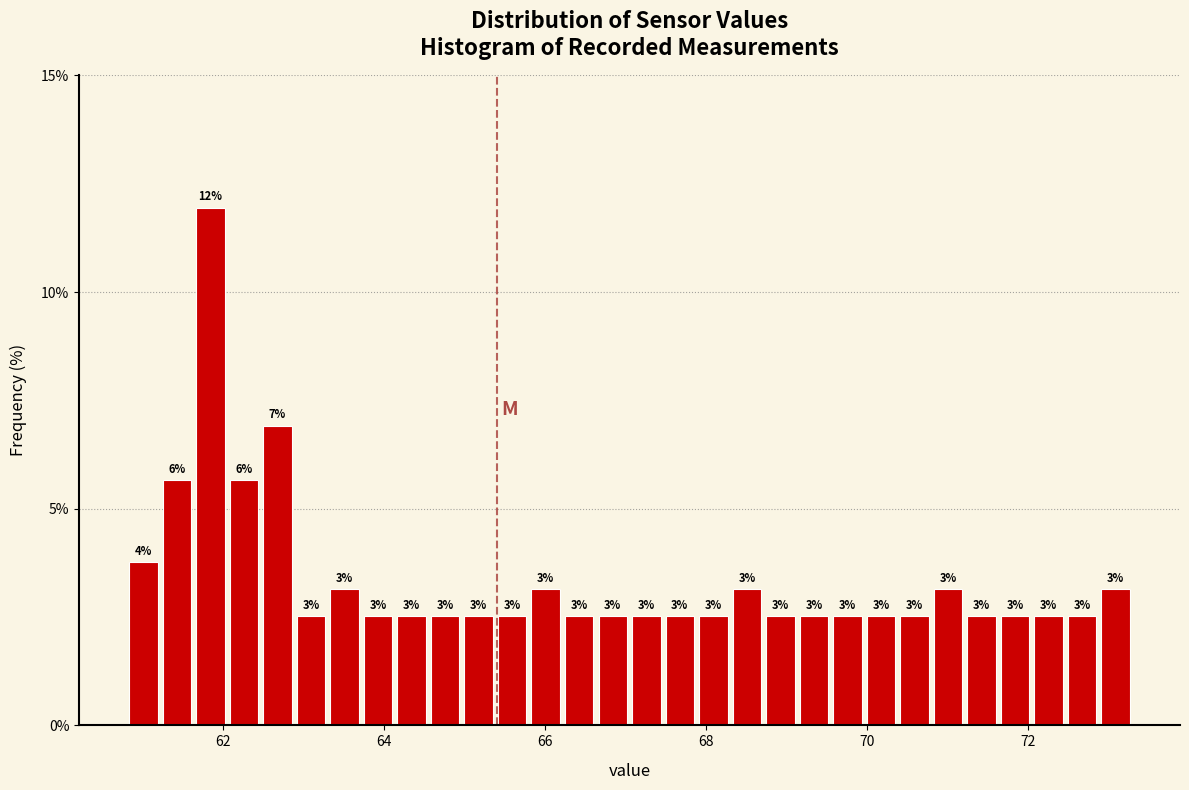

Read against the x-axis, roughly where is the centre of the tallest bar?

61.8